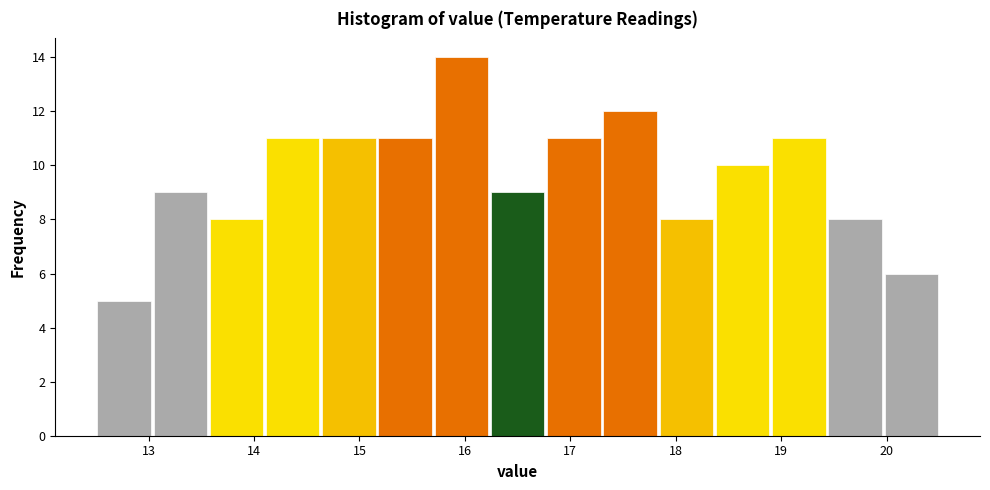

Reading left to right, transcribe this chart: for each bar, give the range it covers on the x-axis and its height. Neither the bar edges nor the heights are printed on the chart, so give them approximately, as read against the axes.

12.5 to 13.0: 5
13.0 to 13.6: 9
13.6 to 14.1: 8
14.1 to 14.6: 11
14.6 to 15.2: 11
15.2 to 15.7: 11
15.7 to 16.2: 14
16.2 to 16.8: 9
16.8 to 17.3: 11
17.3 to 17.8: 12
17.8 to 18.4: 8
18.4 to 18.9: 10
18.9 to 19.4: 11
19.4 to 20.0: 8
20.0 to 20.5: 6